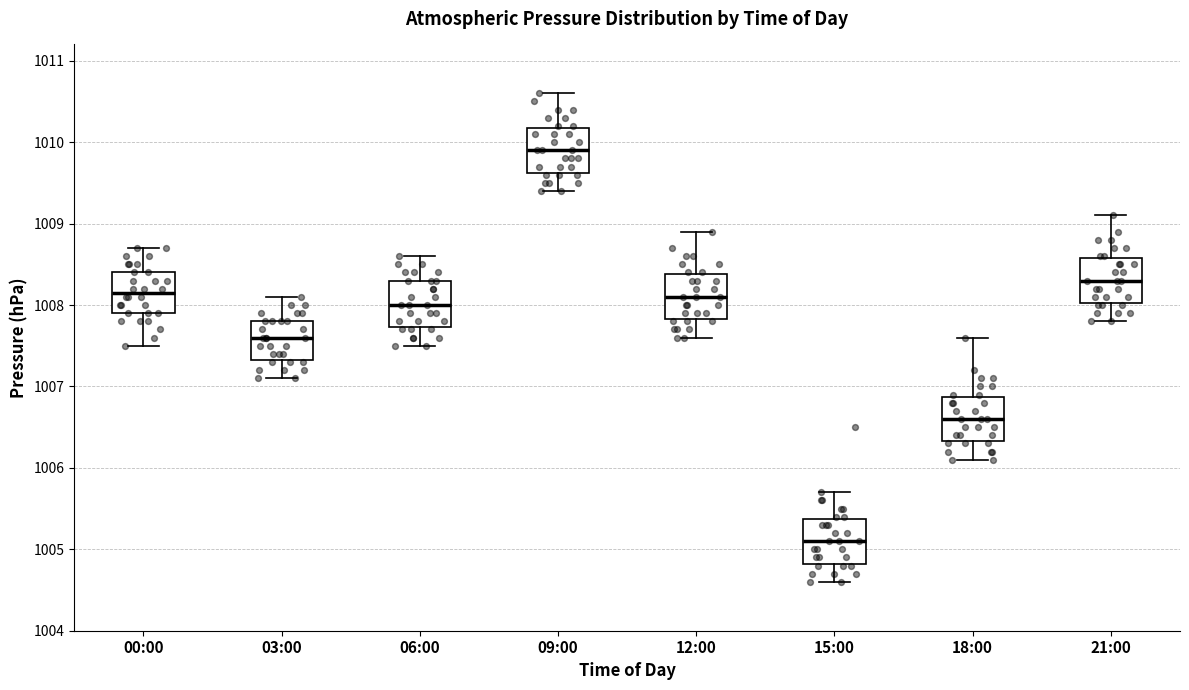

Which box's median line is the highest?

09:00